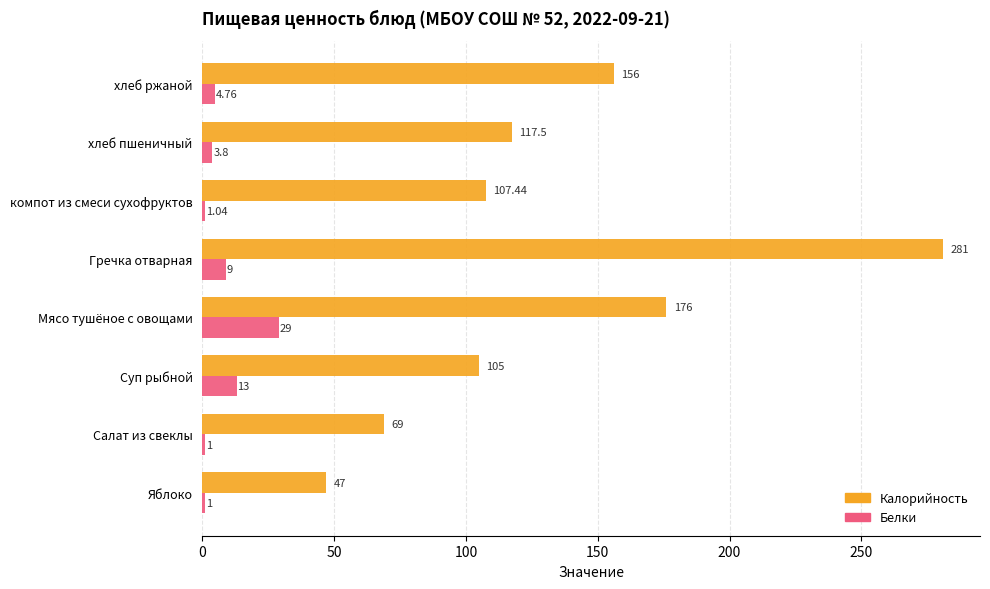

What is the minimum value for Белки?

1.0